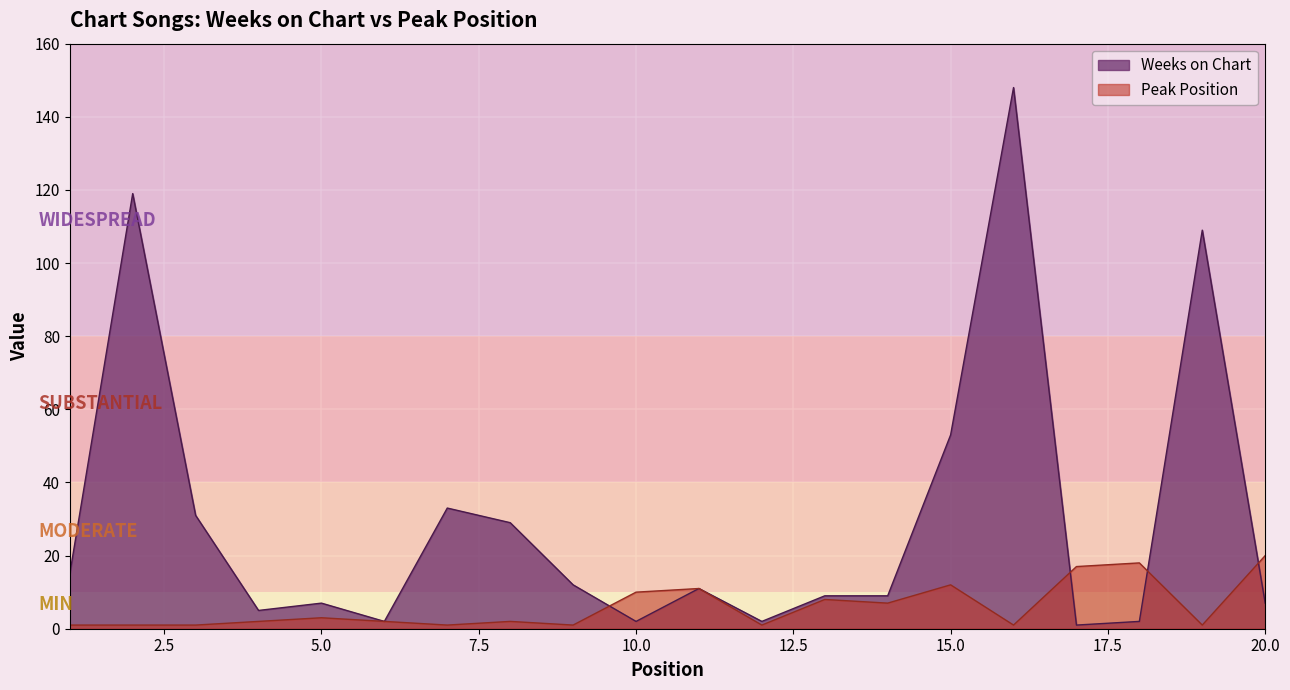

At how many categories does at least one series exceed 34?

4